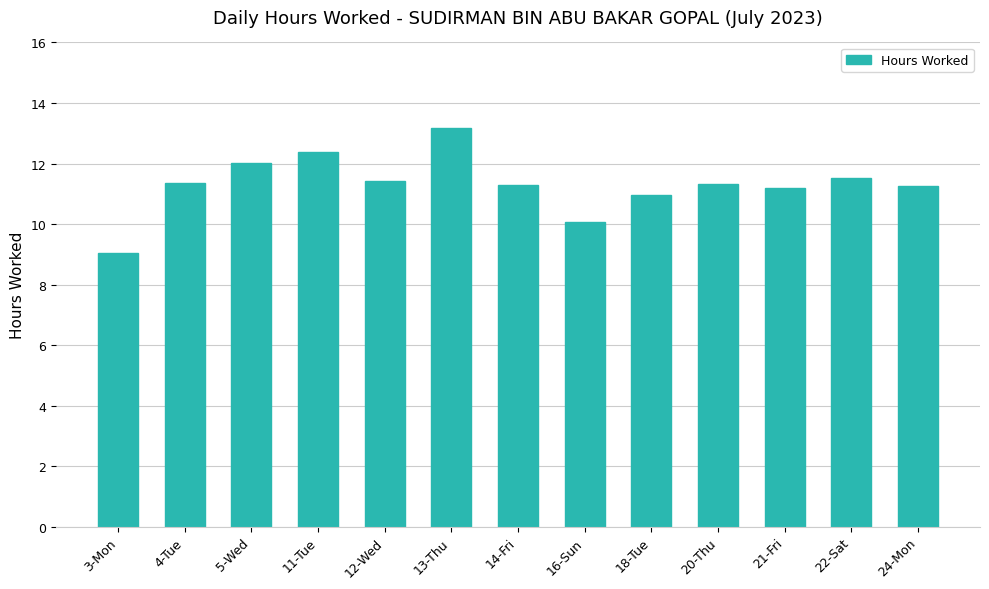

How many distinct data groups are displayed?

1